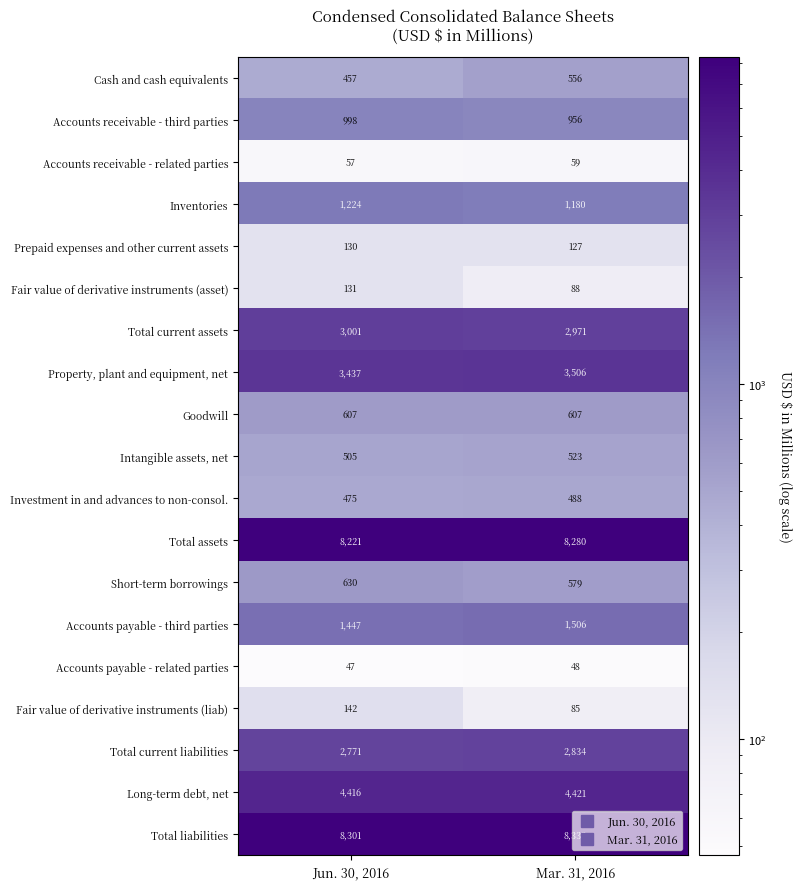

What is the sum of the Long-term debt, net values at Mar. 31, 2016 and Jun. 30, 2016?

8837